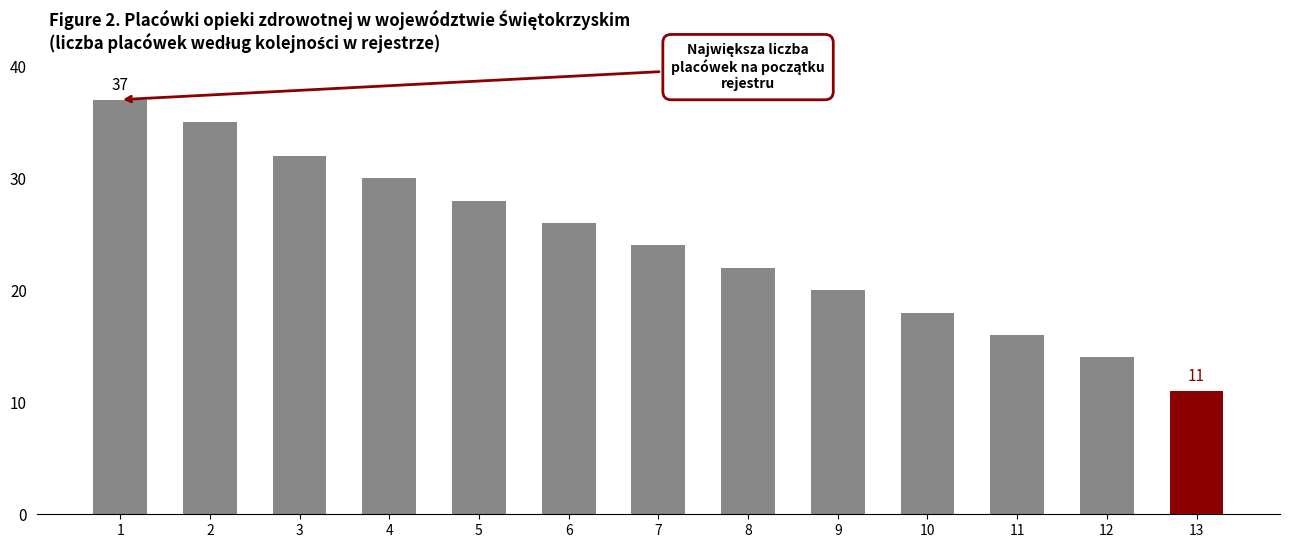

Approximately how many times larger is the value at 10 compared to 4?

0.6